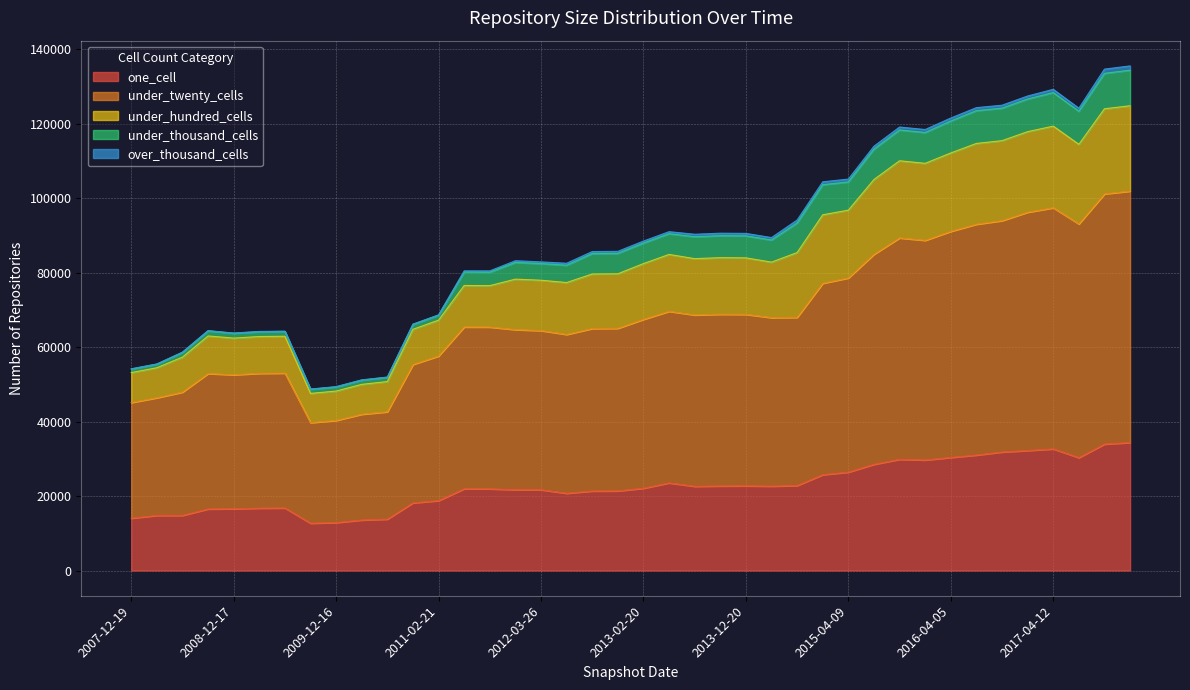

Does the chart display data point markers on the line(s)?

No